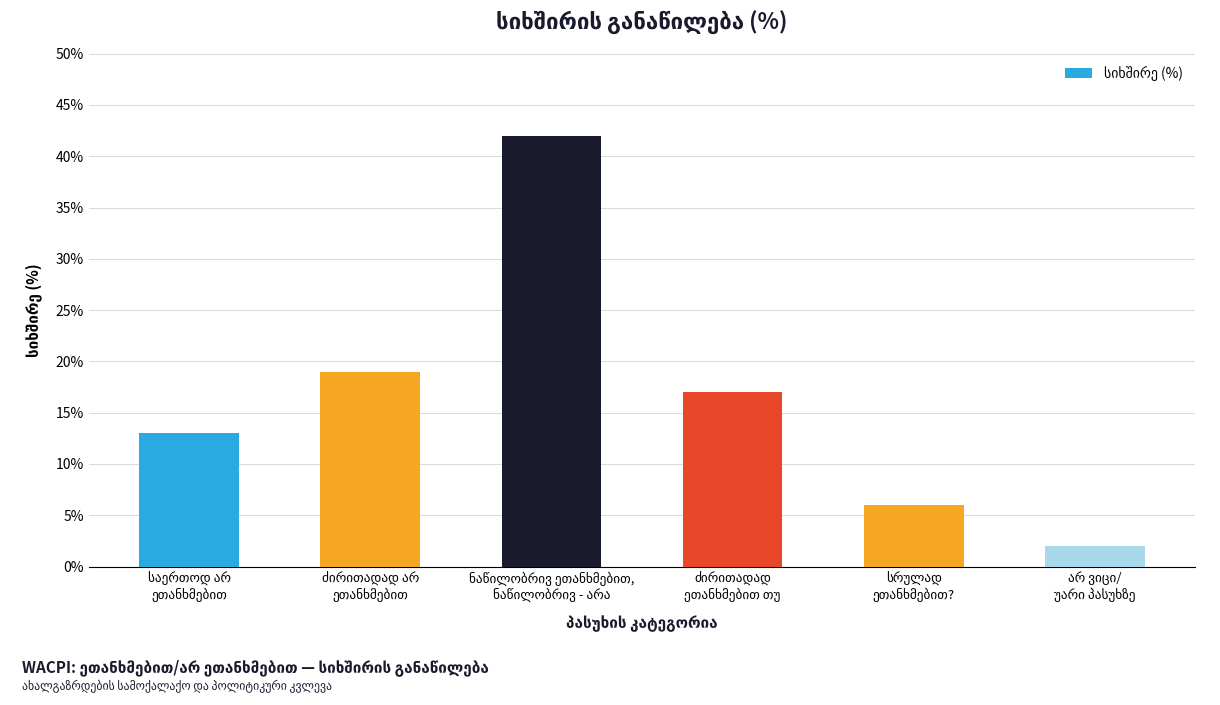

What is the greatest value displayed?

42